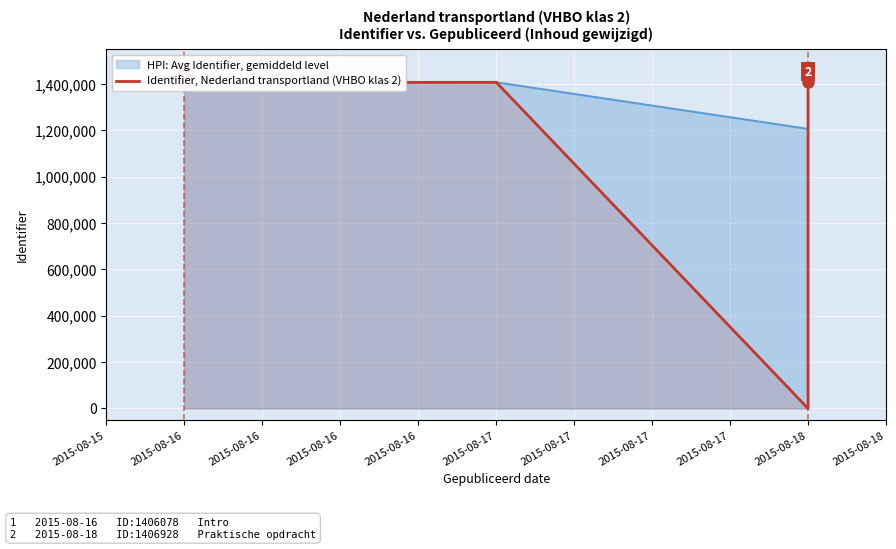

At which category does the data reach its first local peak?

2015-08-17